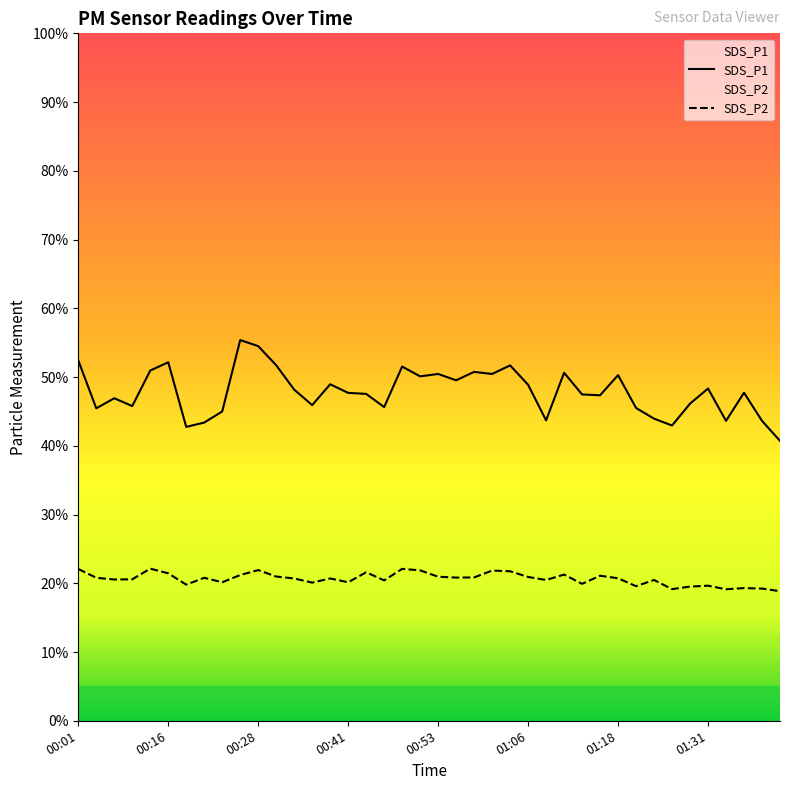

Is the value of SDS_P2 at 00:24 greater than the value of SDS_P1 at 01:13?

No